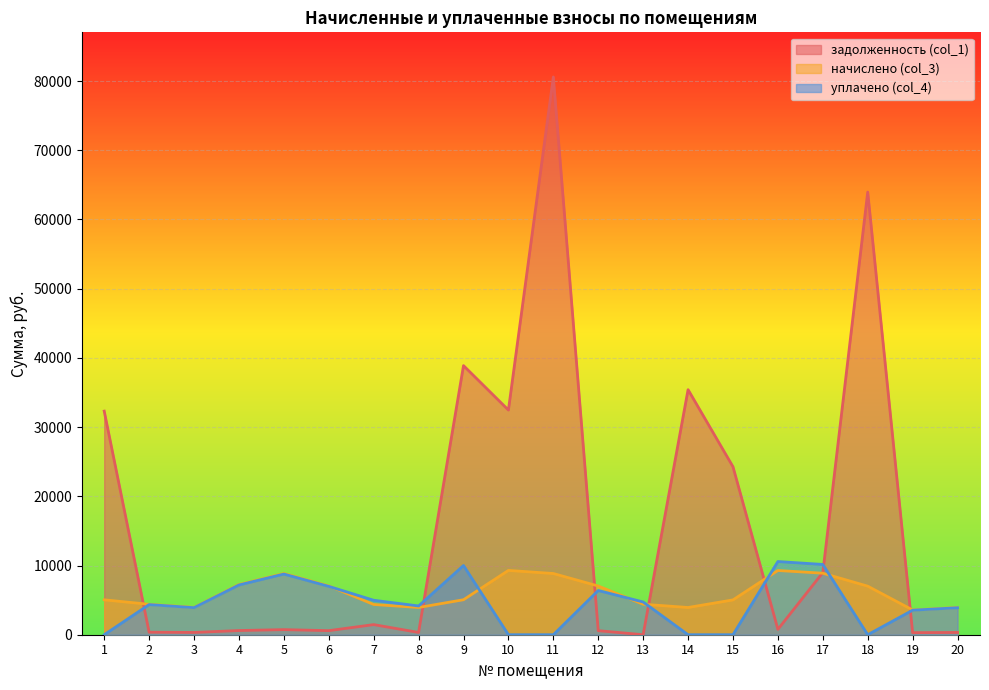

What value does the начислено (col_3) series have at 15?

5032.4